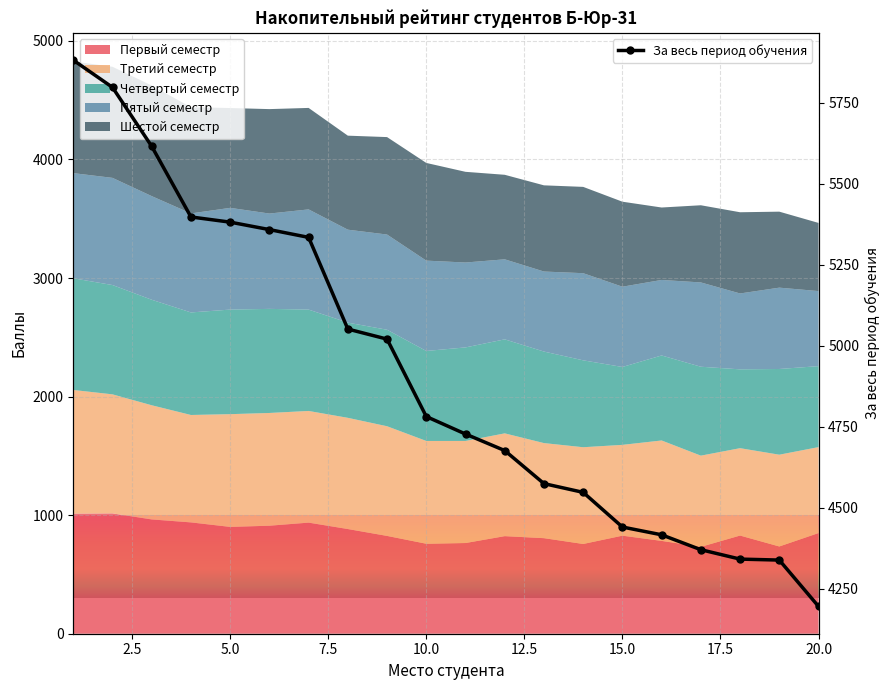

What is the value of the За весь период обучения point at the 12th from the left?

4676